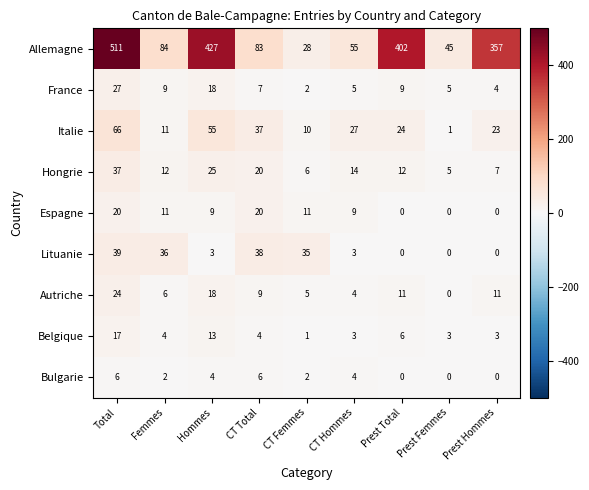

Is it true that Belgique equals 4 at Femmes?

True